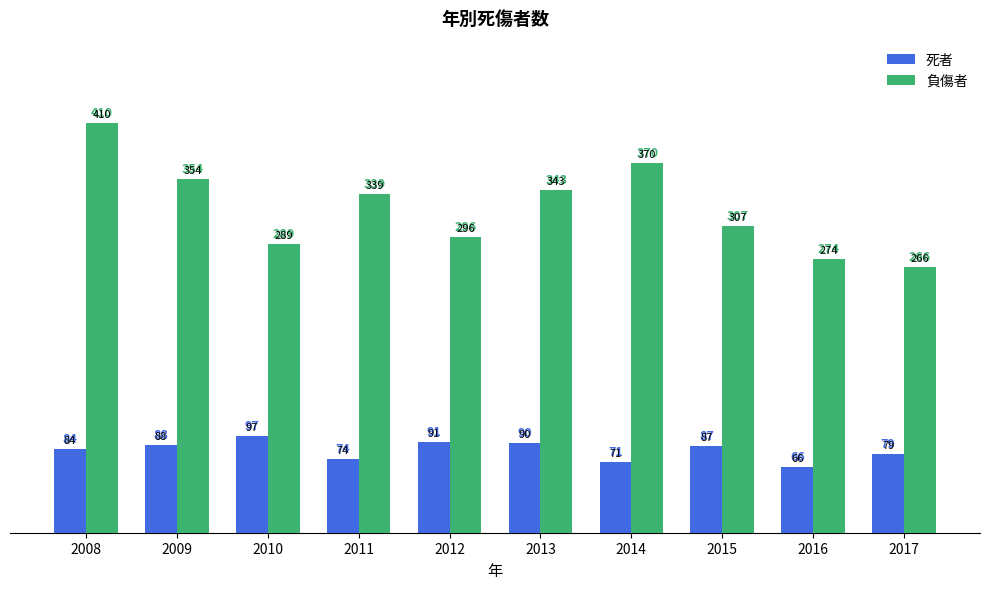

Reading left to right, what are all the values shown in this chart?

死者: 2008=84	2009=88	2010=97	2011=74	2012=91	2013=90	2014=71	2015=87	2016=66	2017=79
負傷者: 2008=410	2009=354	2010=289	2011=339	2012=296	2013=343	2014=370	2015=307	2016=274	2017=266